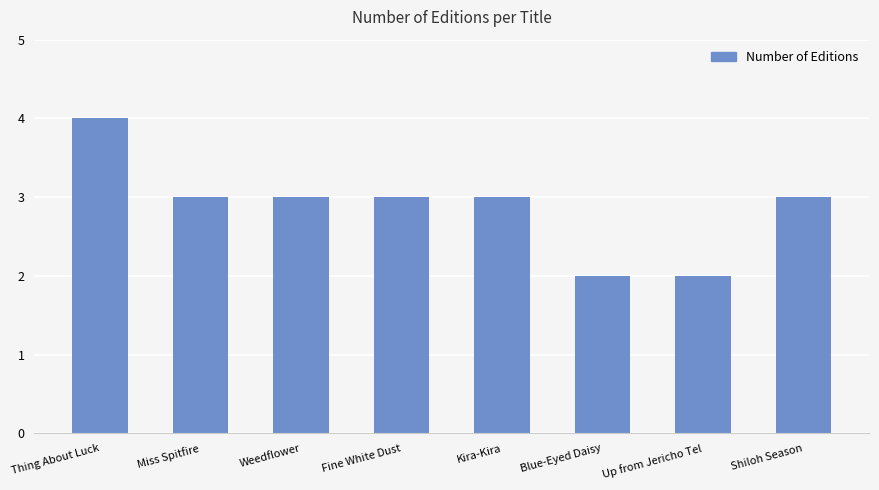

Reading left to right, extract all data points from this chart.

Thing About Luck=4	Miss Spitfire=3	Weedflower=3	Fine White Dust=3	Kira-Kira=3	Blue-Eyed Daisy=2	Up from Jericho Tel=2	Shiloh Season=3